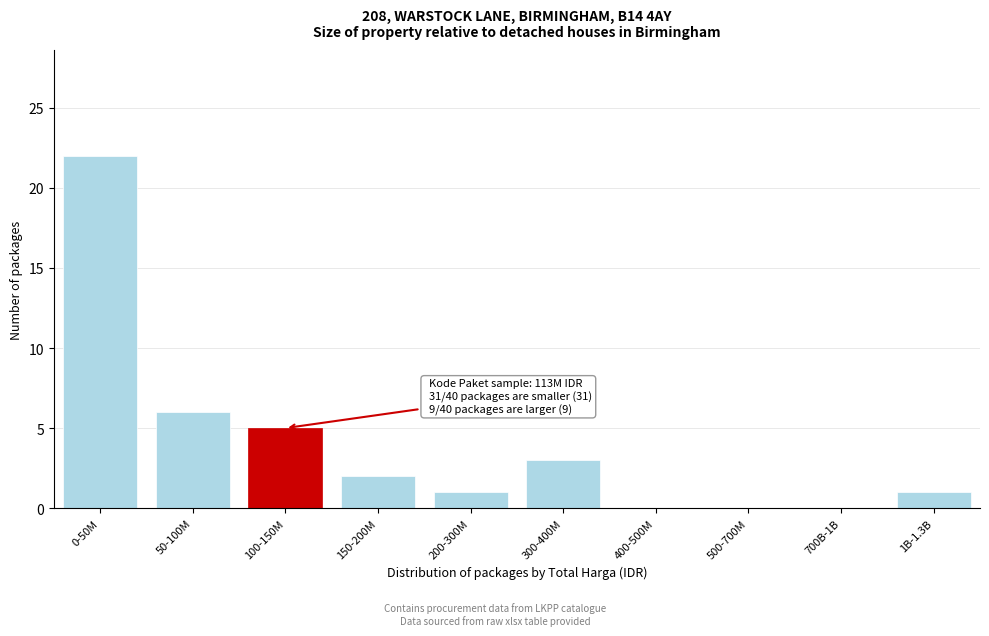

Reading left to right, transcribe all the data shown in this chart.

0-50M=22	50-100M=6	100-150M=5	150-200M=2	200-300M=1	300-400M=3	400-500M=0	500-700M=0	700B-1B=0	1B-1.3B=1